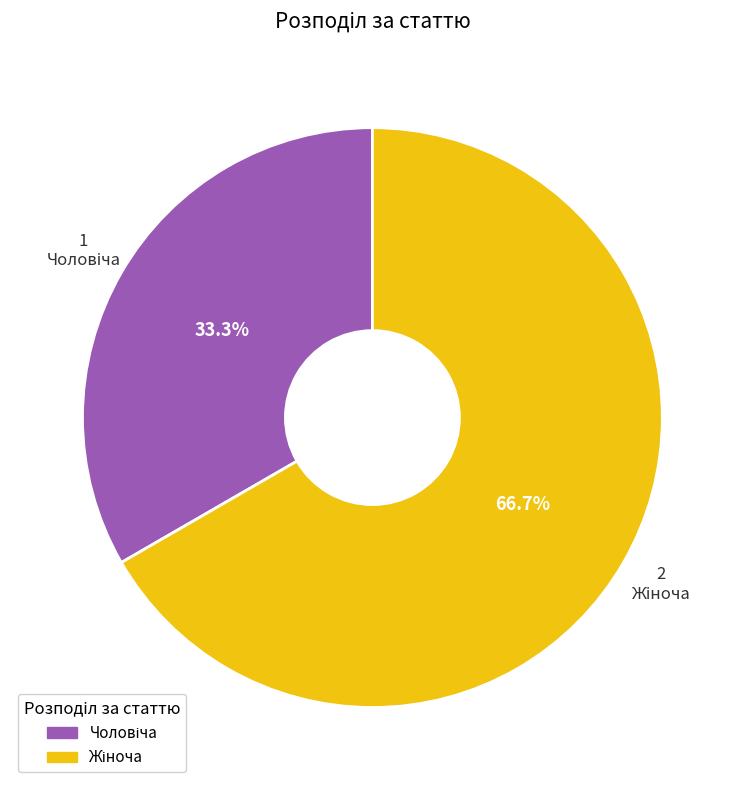

Does any single category account for the majority?

Yes